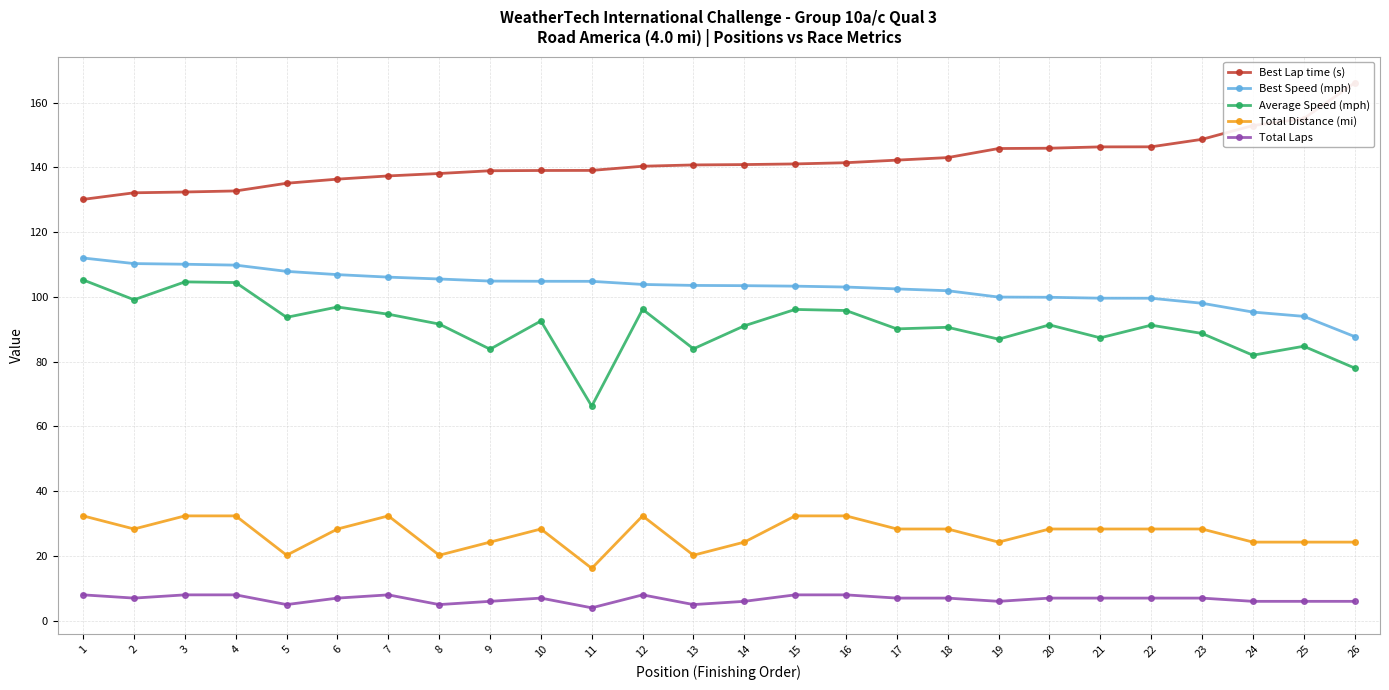

What is the highest value of the Average Speed (mph) series?

105.2